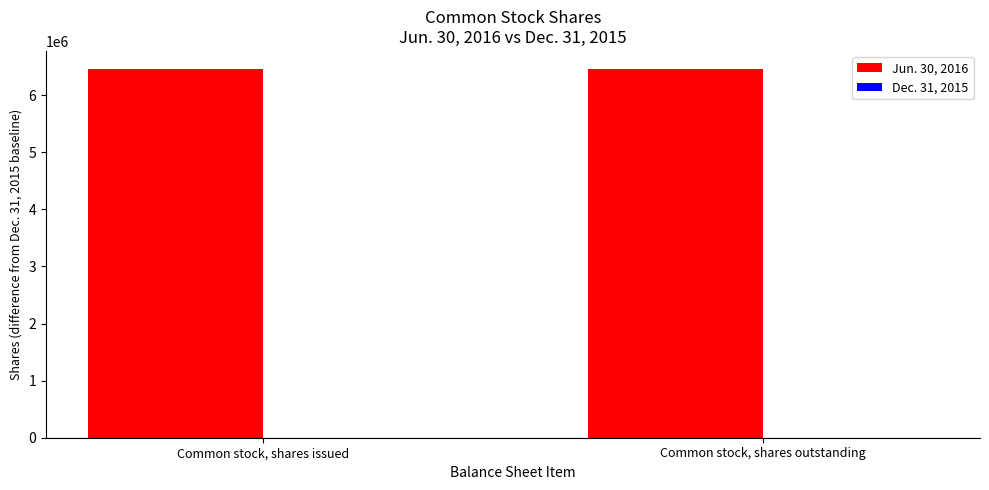

Where is Jun. 30, 2016 nearest to the value 6453097?

Common stock, shares issued